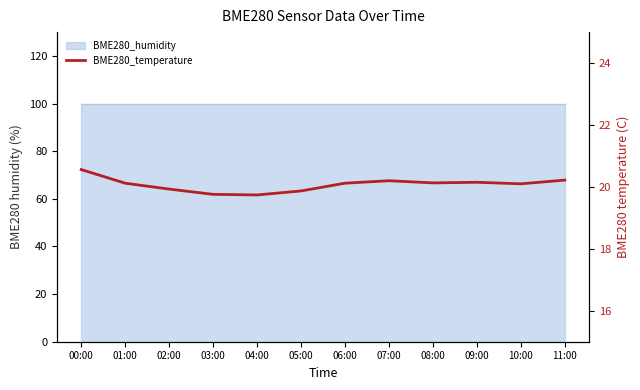

Where is the data nearest to the value 20?

02:00